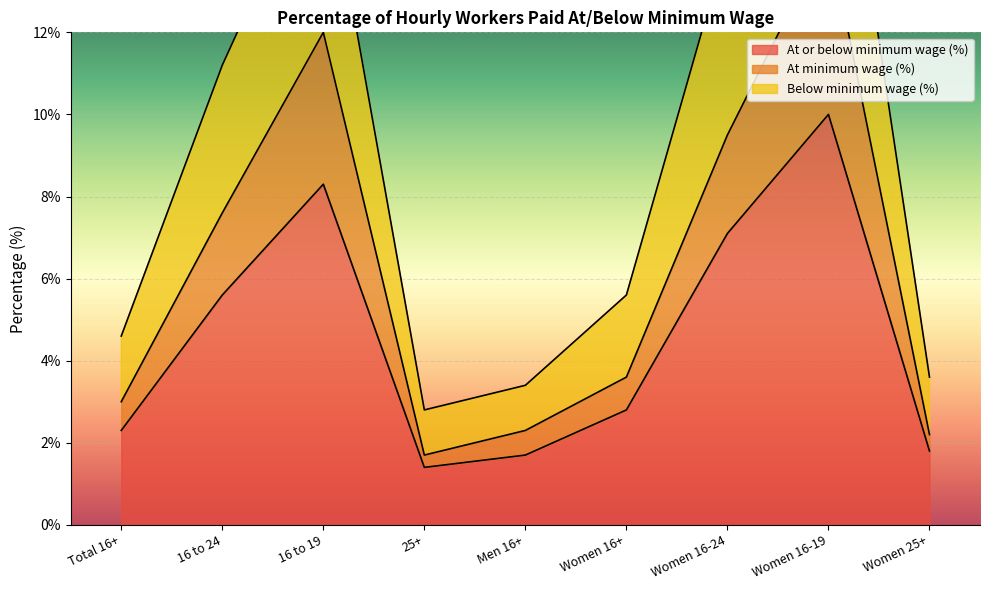

Which label corresponds to the smallest value in the chart?

25+